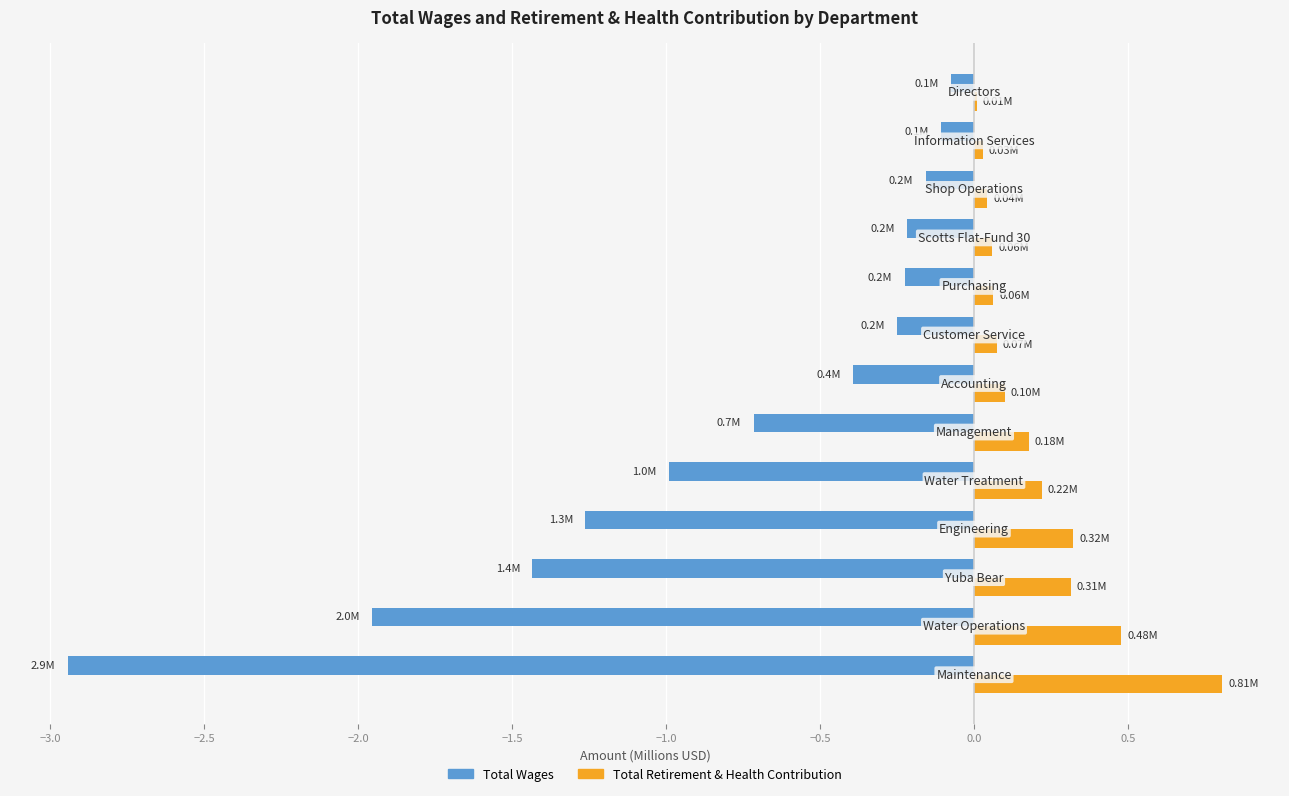

What is the sum of all Total Wages values?

-10.7